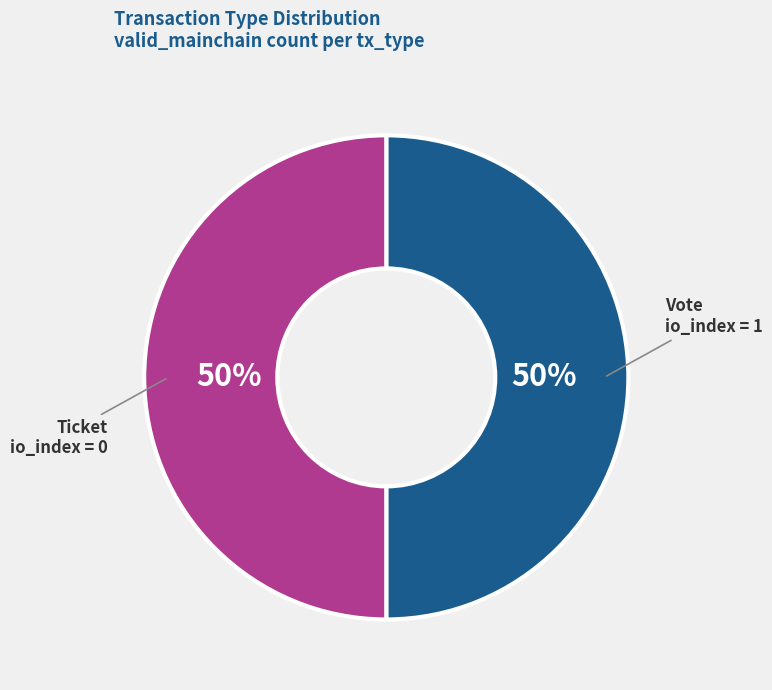

Combined, do Vote and Ticket account for over 50%?

Yes